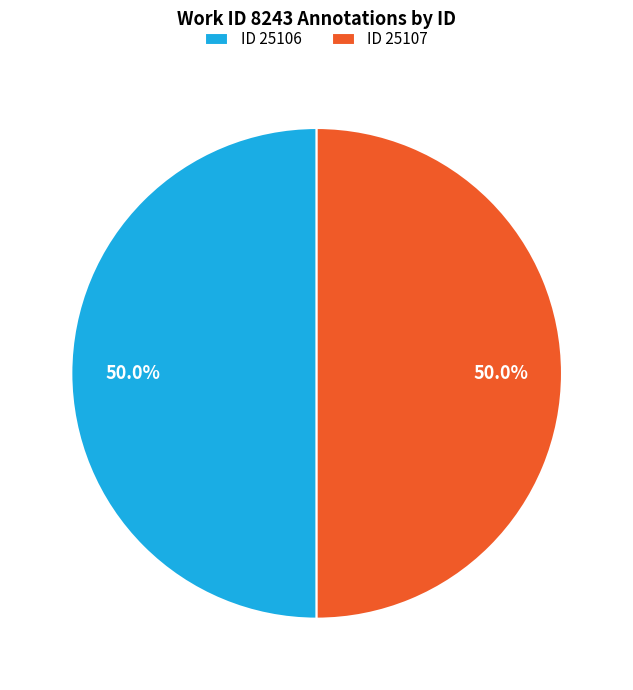

Approximately how many times larger is the value at ID 25107 compared to ID 25106?

1.0